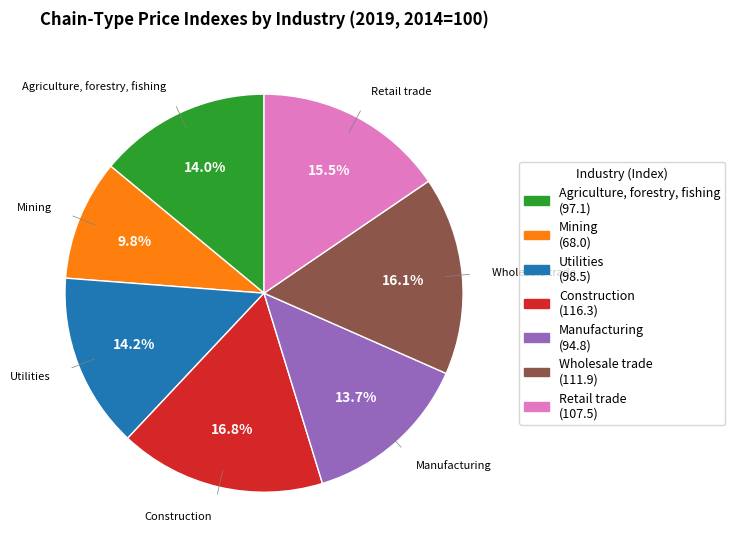

Count the number of slices in the pie.

7